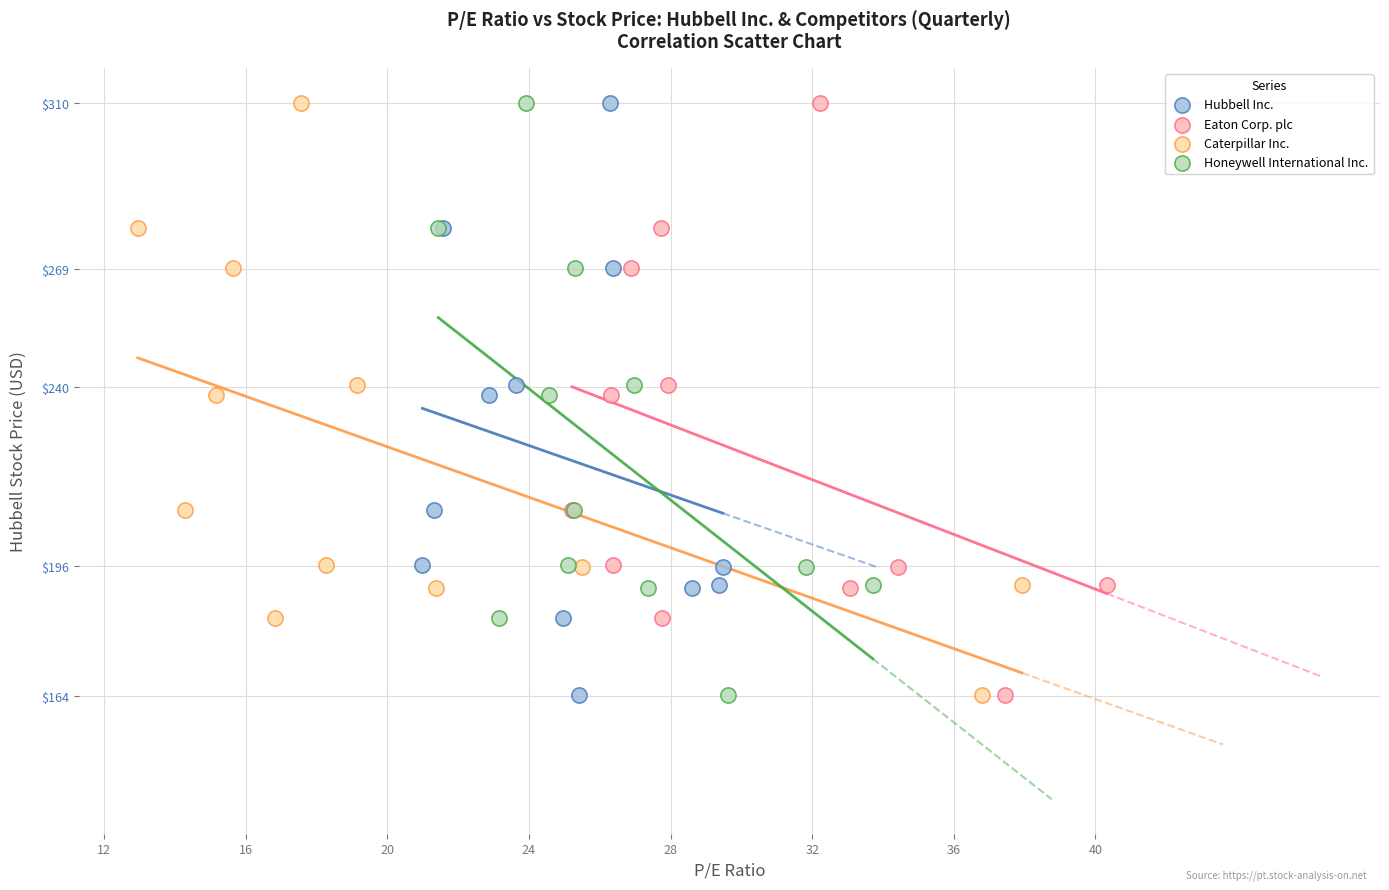

What are all the series names shown in the legend?

Hubbell Inc., Eaton Corp. plc, Caterpillar Inc., Honeywell International Inc.